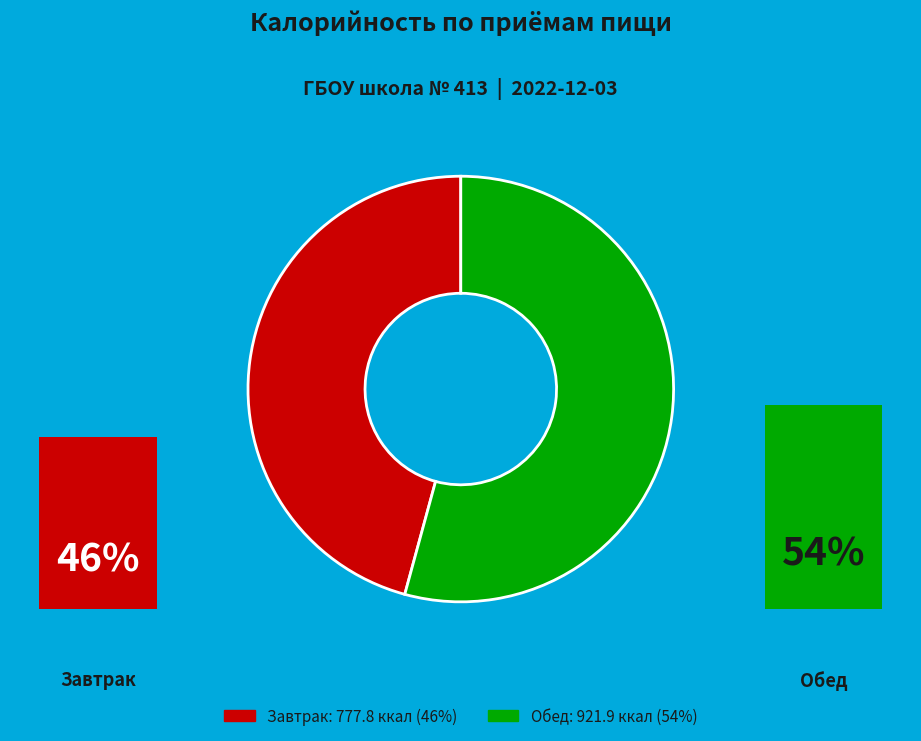

Between Обед and Завтрак, which is larger?

Обед